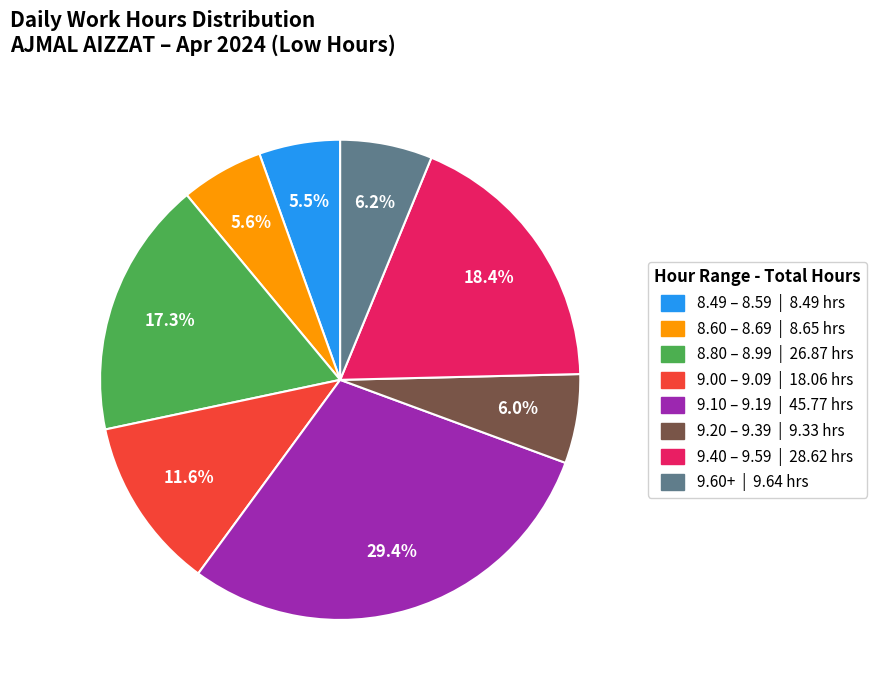

Does any single category account for the majority?

No